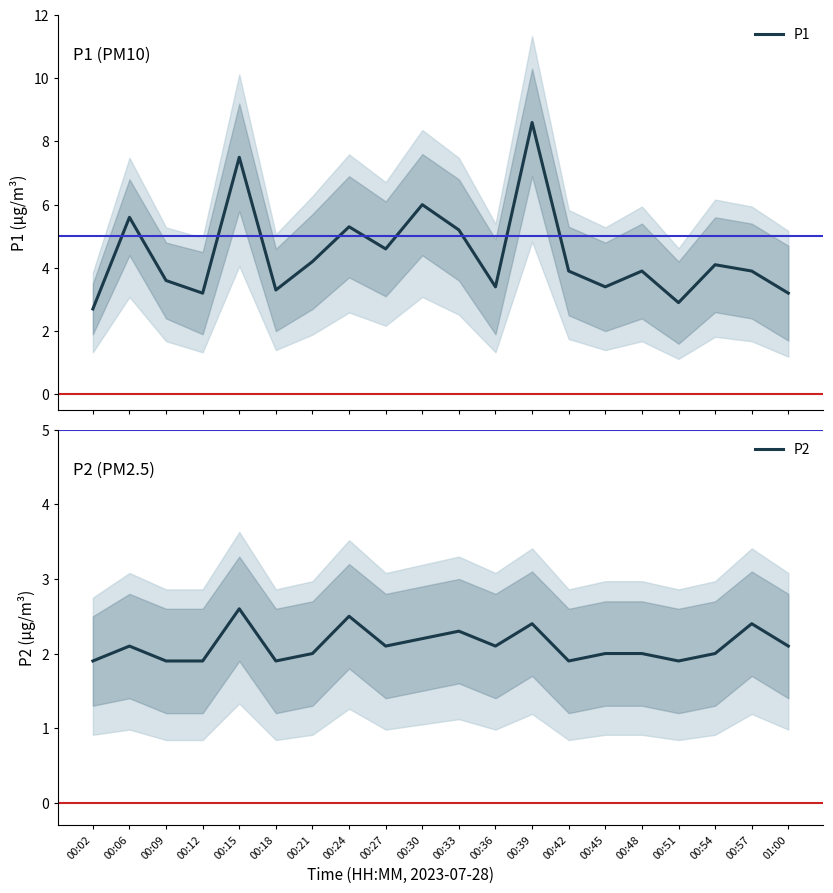

List the series in order of their overall mean, lowest first.

P2, P1